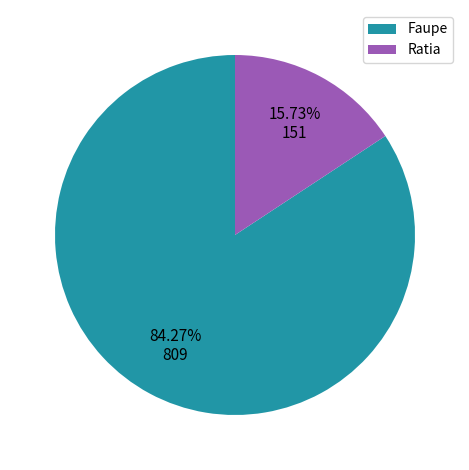

Which slice is the smallest?

Ratia